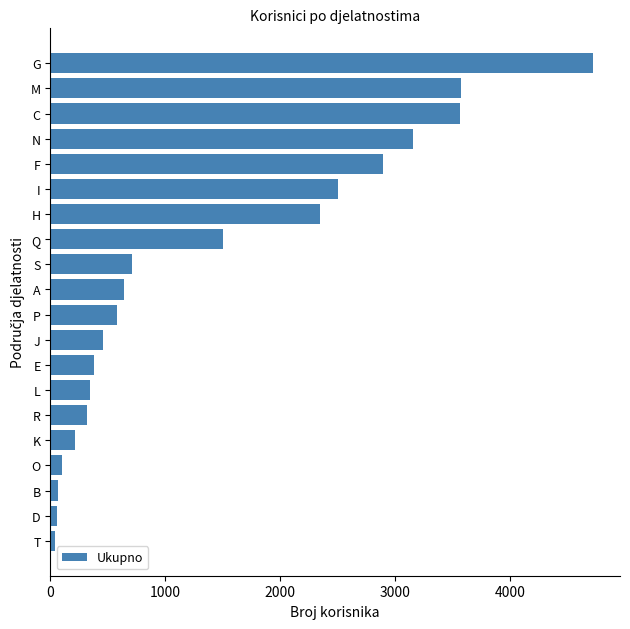

What is the change in value from L to I?

+2158